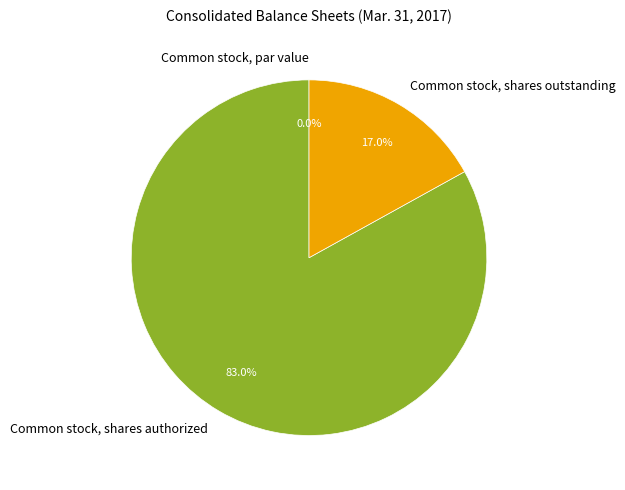

To the nearest percent, what is the average slice percentage?

33%